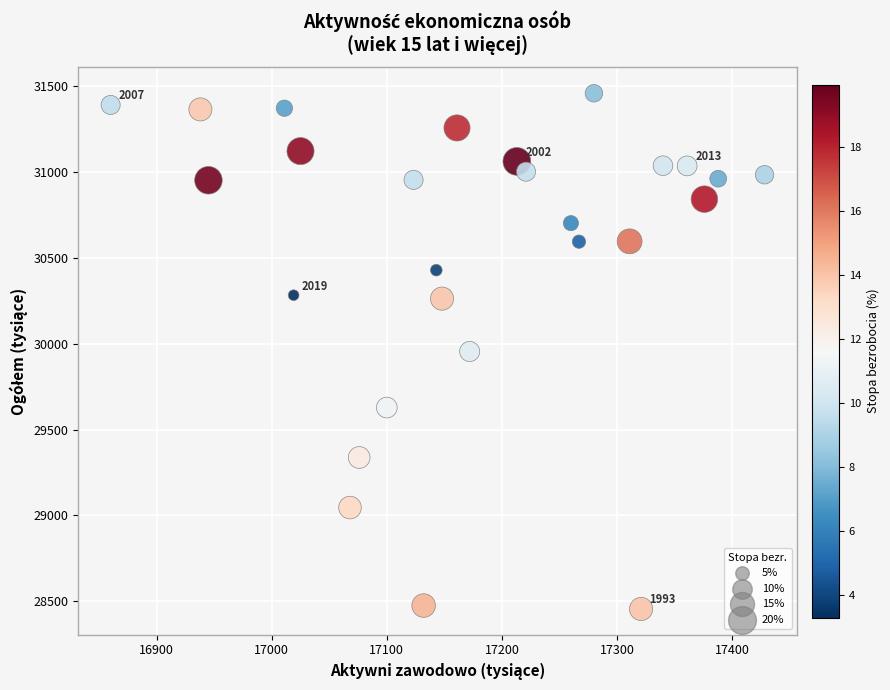

What is the range of X values (max minus min)?

568.2